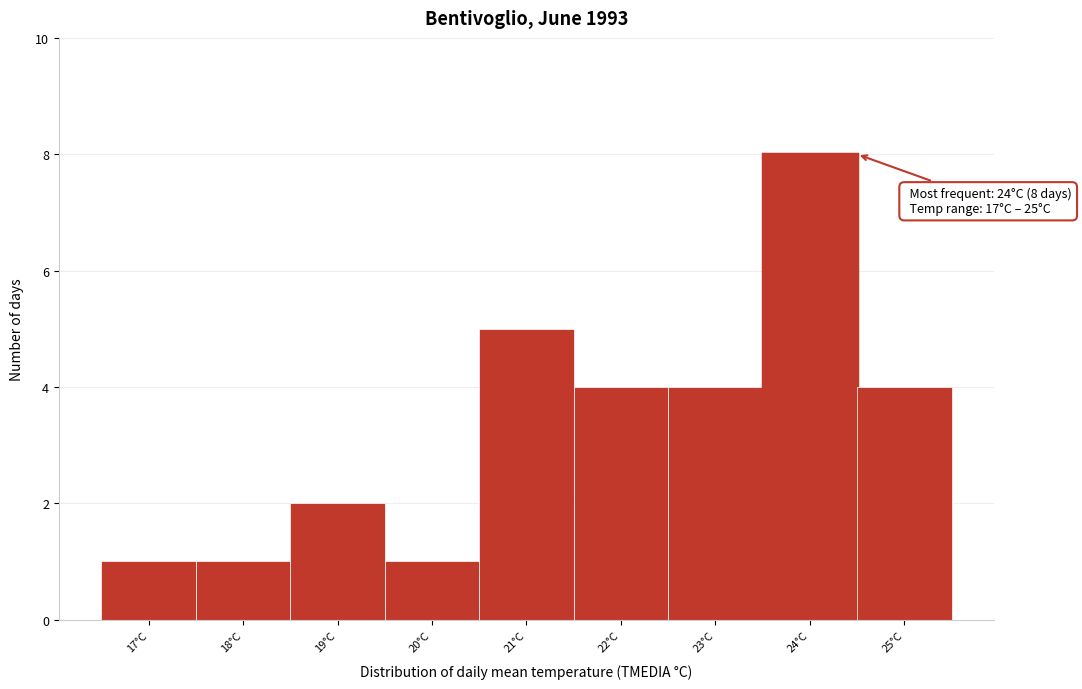

Which range on the x-axis has the tallest bar?

23.5 to 24.5